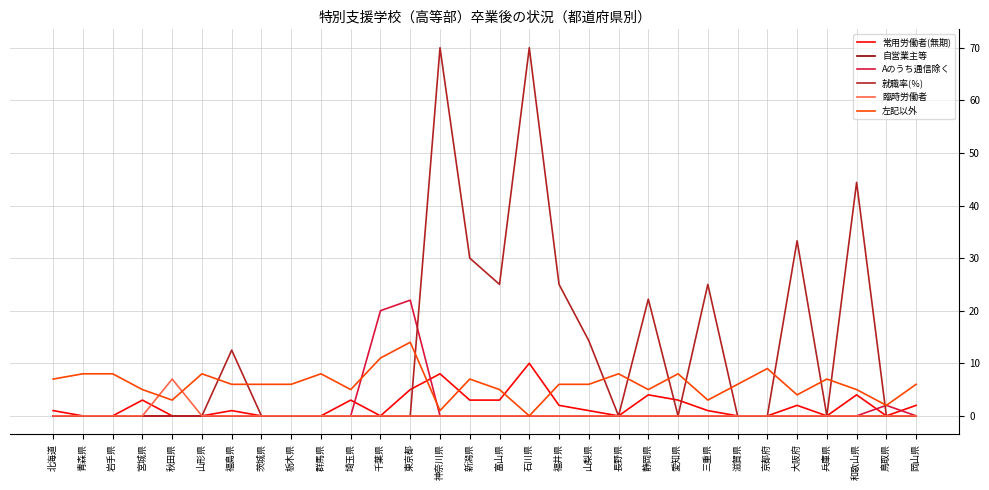

What is the difference between the 常用労働者(無期) values at 新潟県 and 兵庫県?

3.0